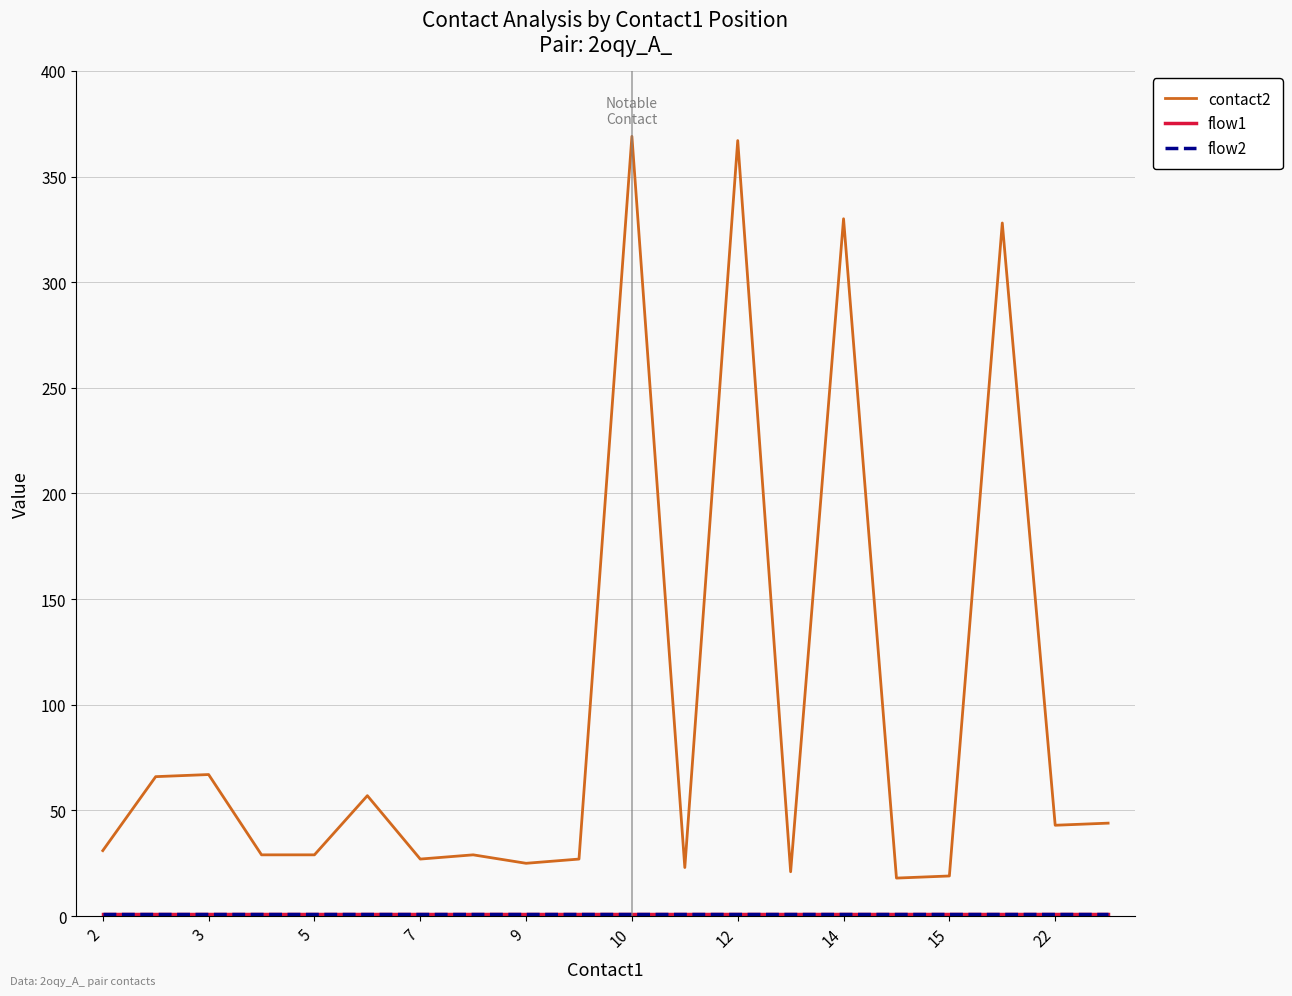

Reading left to right, extract all data points from this chart.

contact2: 31	66	67	29	29	57	27	29	25	27	369	23	367	21	330	18	19	328	43	44
flow1: 1	1	1	1	1	1	1	1	1	1	1	1	1	1	1	1	1	1	1	1
flow2: 1	1	1	1	1	1	1	1	1	1	1	1	1	1	1	1	1	1	1	1